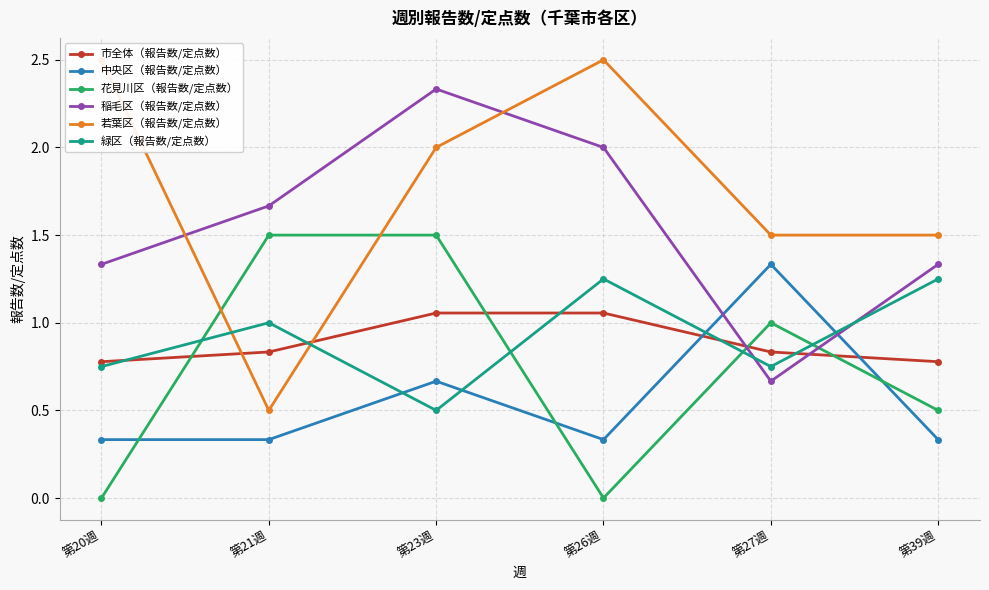

True or false: 緑区（報告数/定点数） has more than 1 points higher than both neighbors.

True